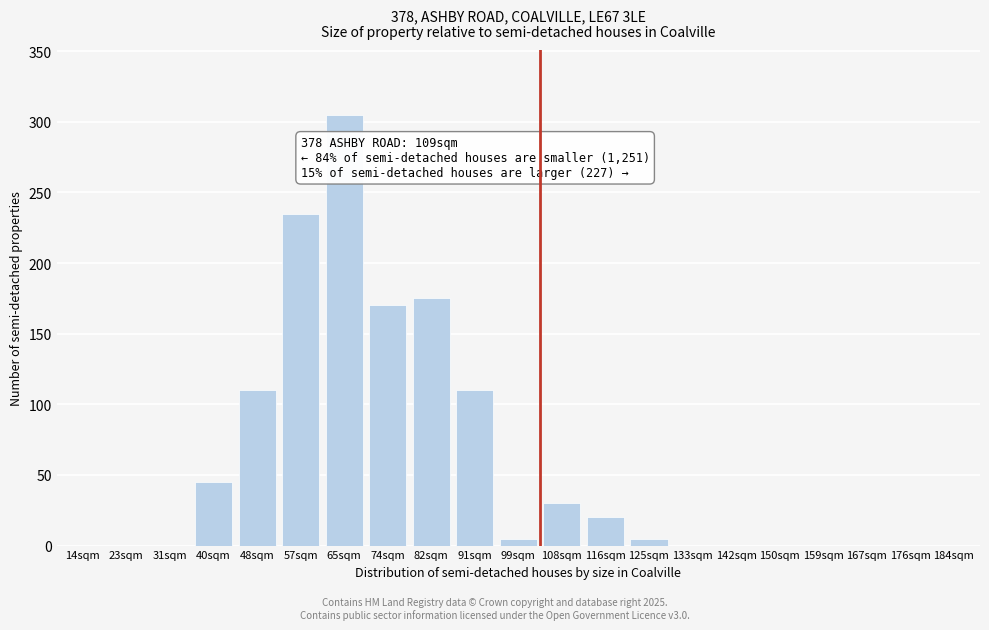

Reading left to right, extract all data points from this chart.

14sqm=0	23sqm=0	31sqm=0	40sqm=45	48sqm=110	57sqm=235	65sqm=305	74sqm=170	82sqm=175	91sqm=110	99sqm=5	108sqm=30	116sqm=20	125sqm=5	133sqm=0	142sqm=0	150sqm=0	159sqm=0	167sqm=0	176sqm=0	184sqm=0